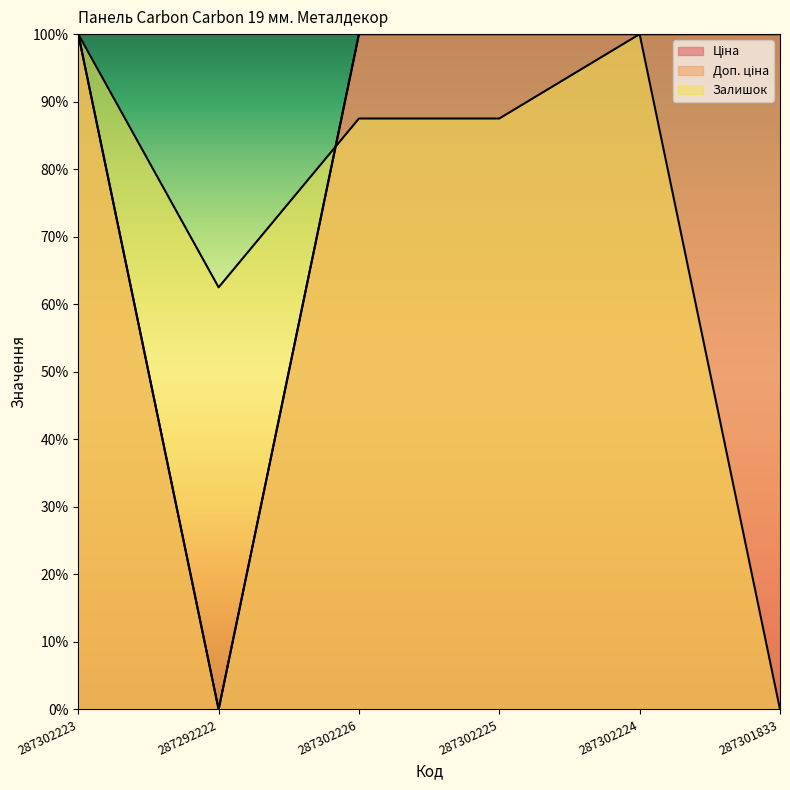

At how many categories does at least one series exceed 52?

6